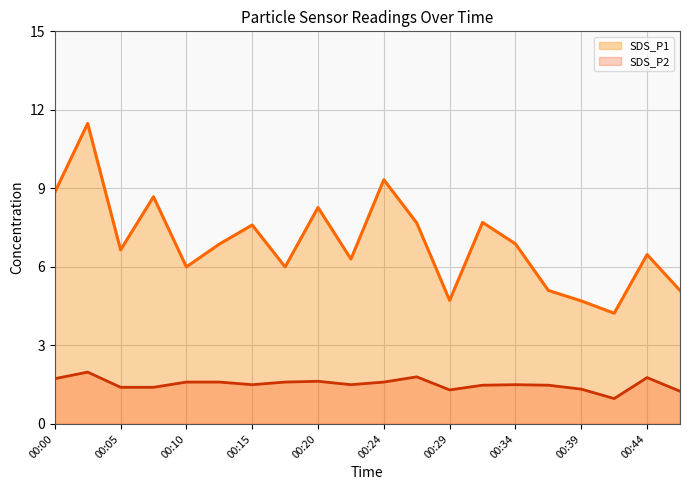

True or false: SDS_P2 has more than 2 points higher than both neighbors.

True